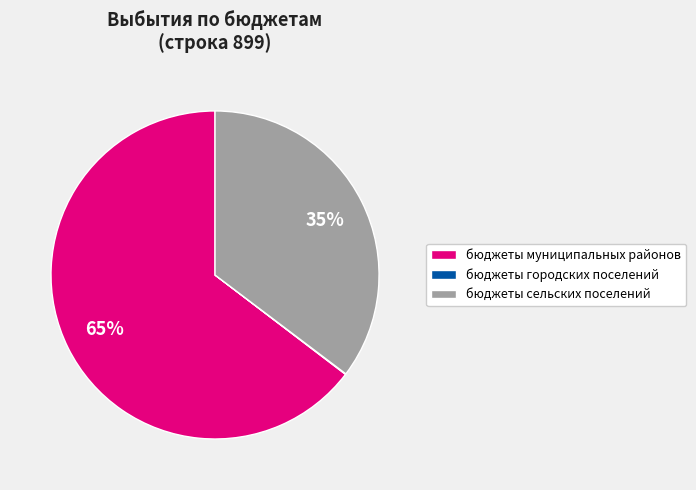

What is the largest slice in the pie chart?

бюджеты муниципальных районов